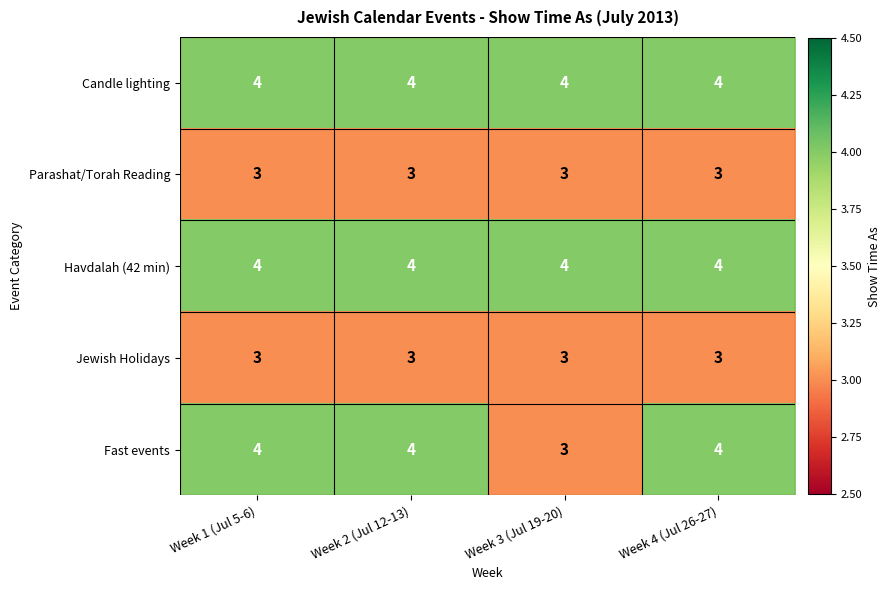

Which series has the widest spread of values?

Fast events